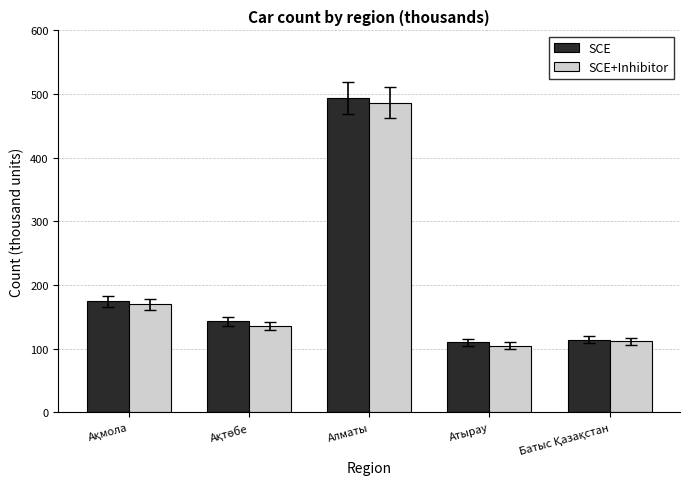

What is the value of the SCE+Inhibitor bar at the 5th from the left?

111.8